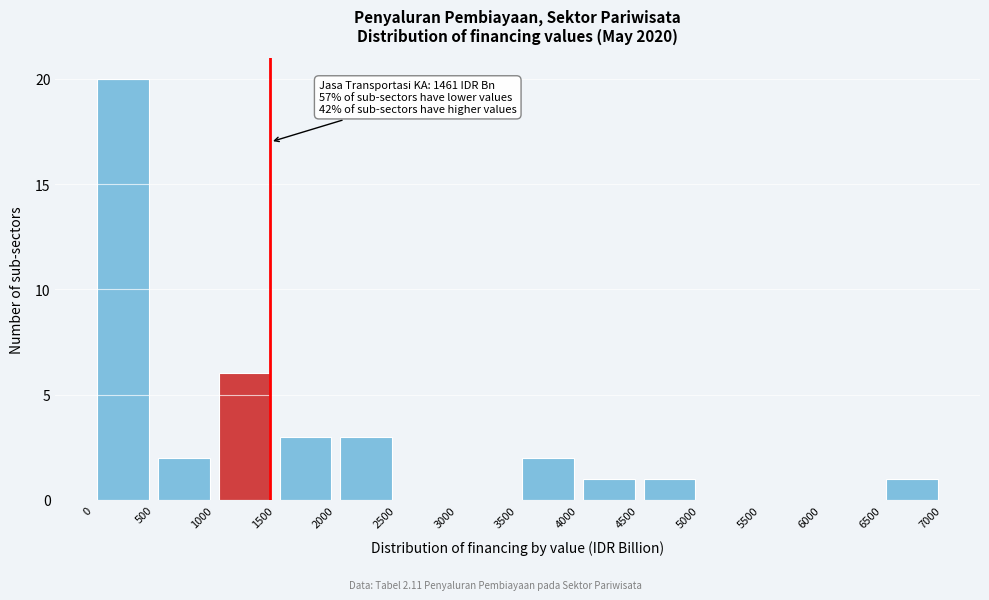

Over which range of the x-axis is the bar tallest?

0 to 500